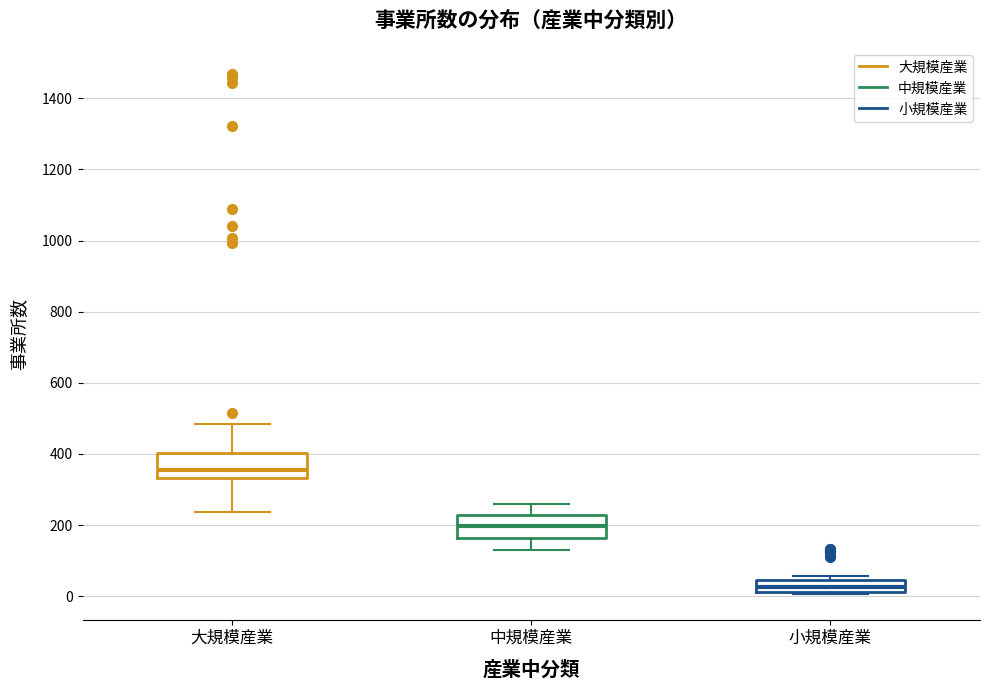

Where is the upper edge of the box for 小規模産業 on the y-axis? The values are not printed on the chart, so give them approximately, as read against the axis.

40